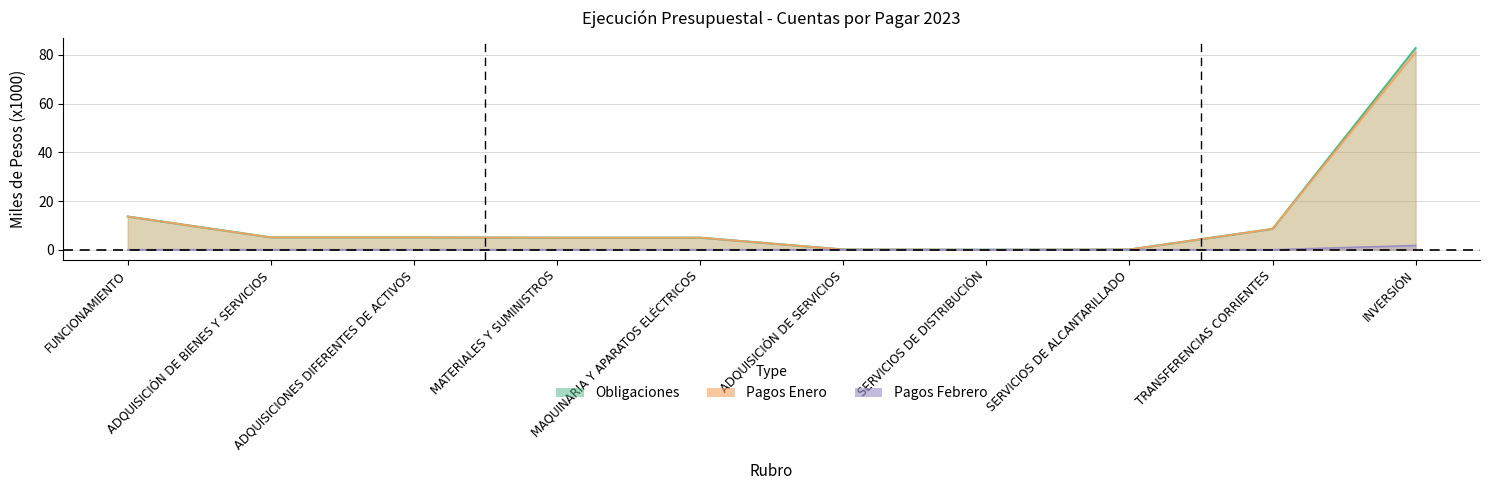

True or false: Pagos Enero has more than 0 interior local peaks.

False